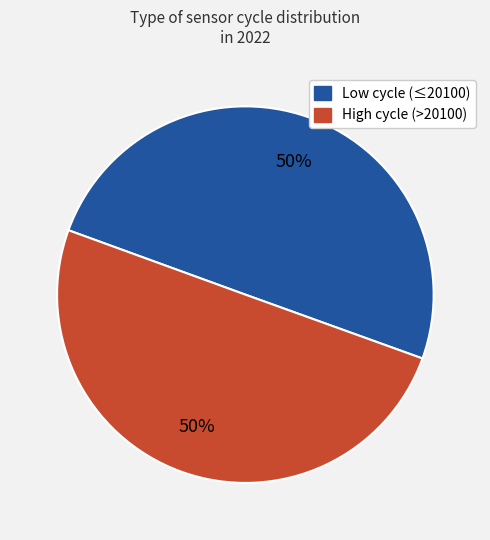

To the nearest percent, what is the average slice percentage?

50%